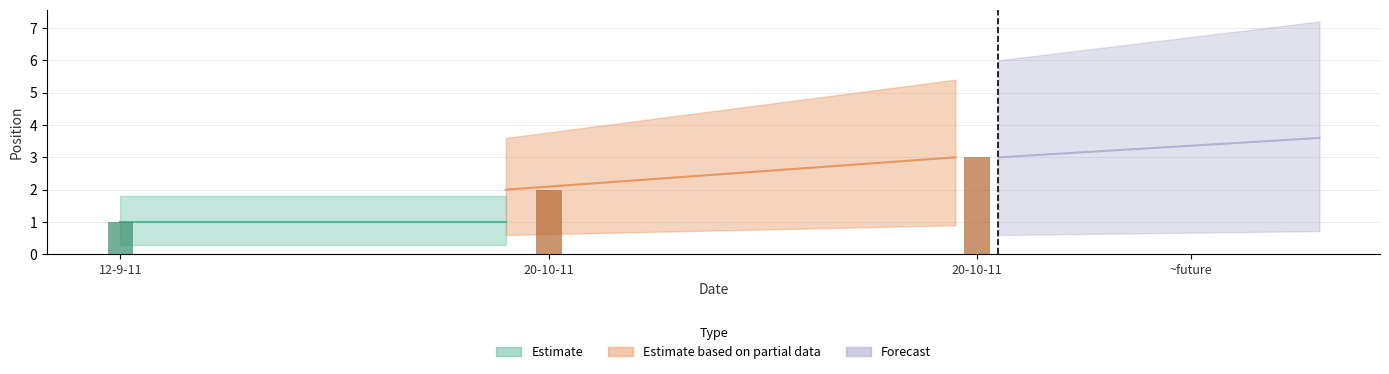

What is the change in value from 20-10-11 to 20-10-11?

+1